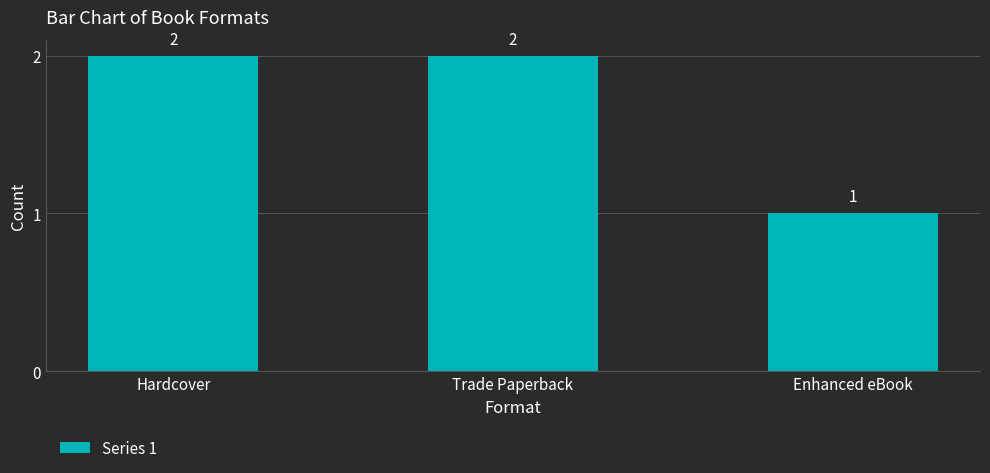

True or false: the data shows 1 at Enhanced eBook.

True